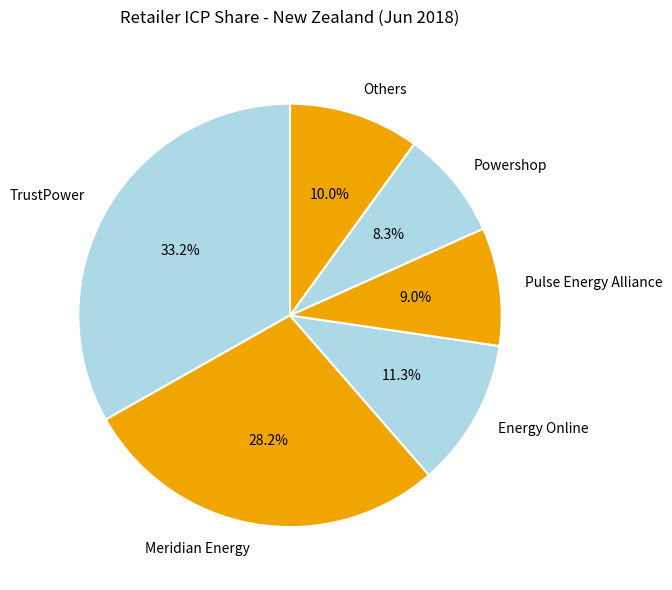

Rank the categories by value from lowest to highest.

Powershop, Pulse Energy Alliance, Others, Energy Online, Meridian Energy, TrustPower